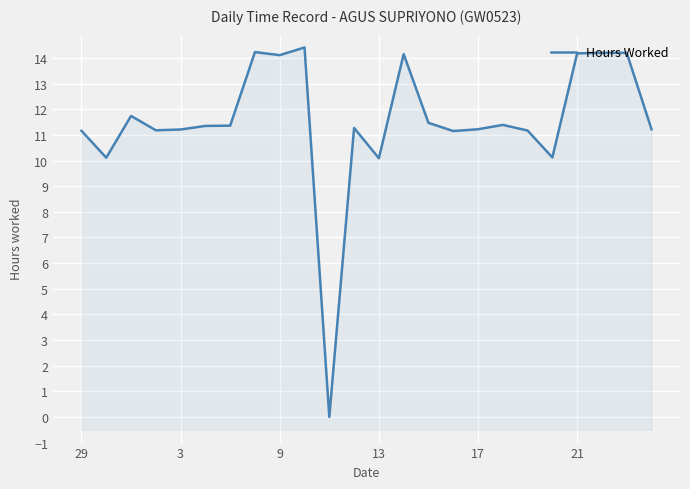

What is the average value?

11.5